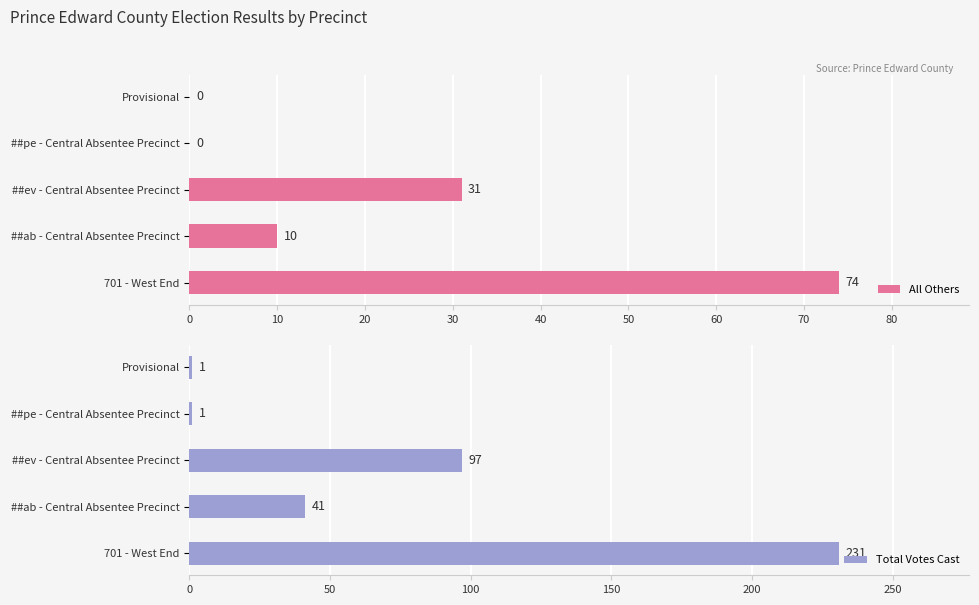

True or false: Total Votes Cast has a value of 107 at 0.

False